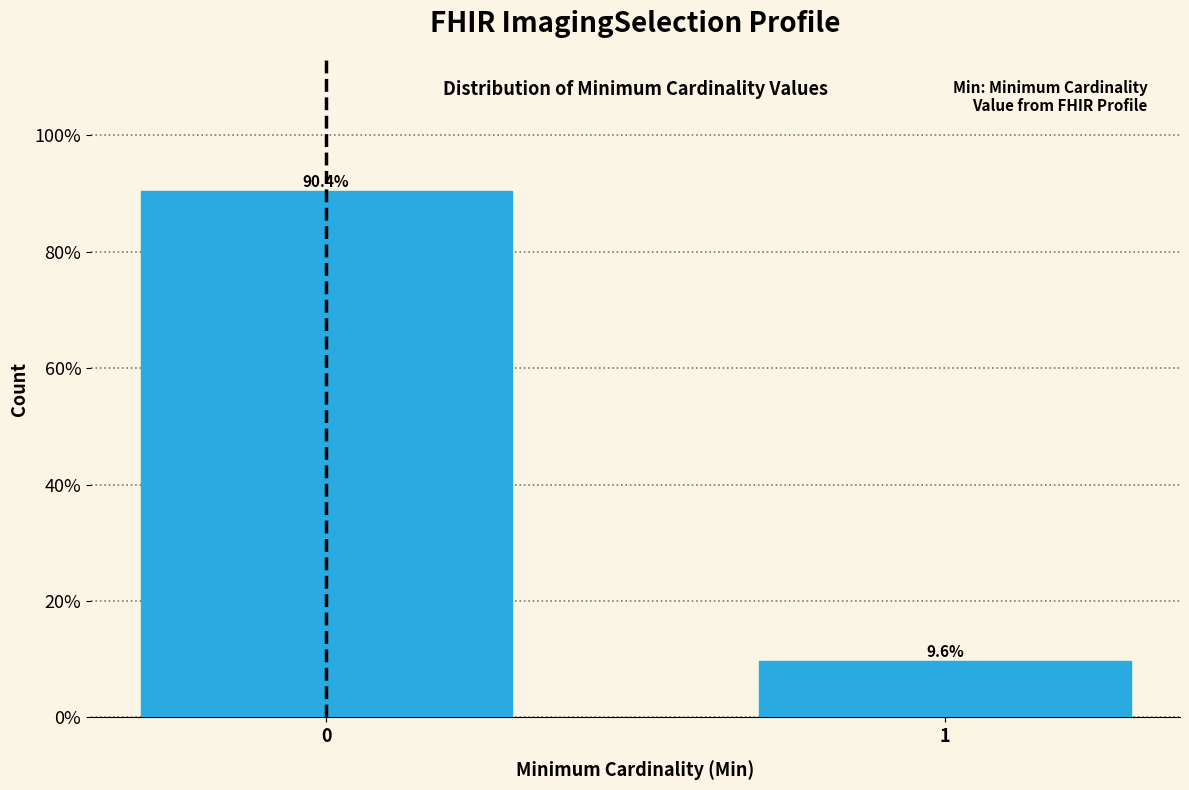

Reading left to right, extract all data points from this chart.

0=90.4	1=9.6